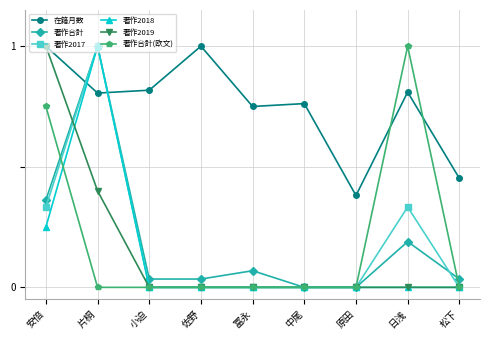

What is the maximum value shown in the chart?

1.0